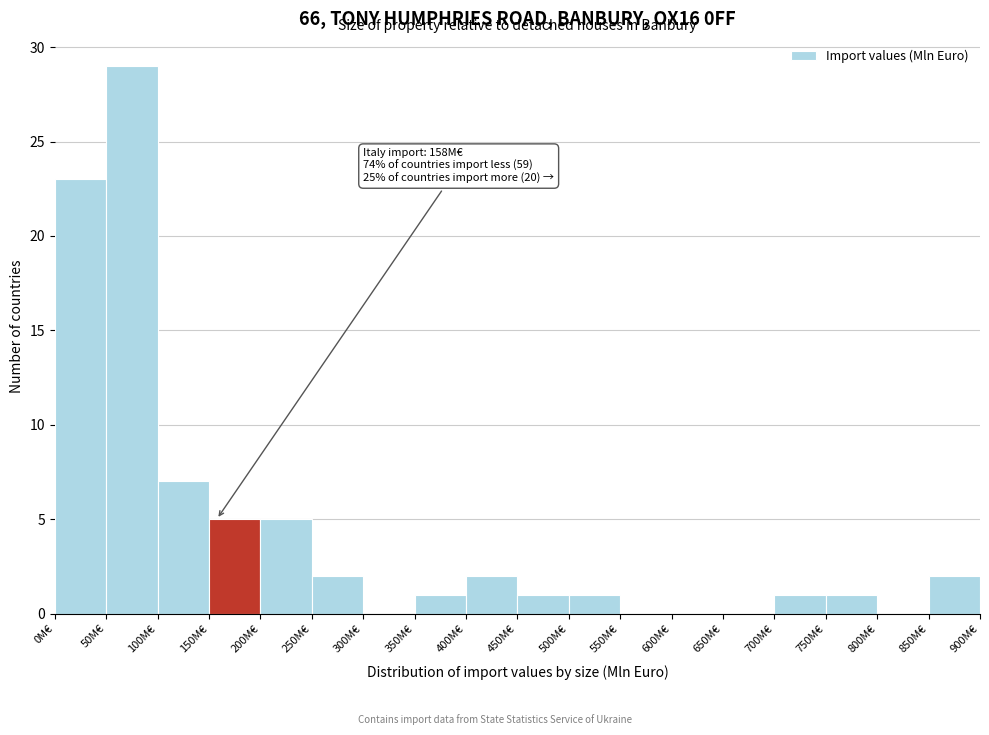

Over which range of the x-axis is the bar tallest?

50 to 100